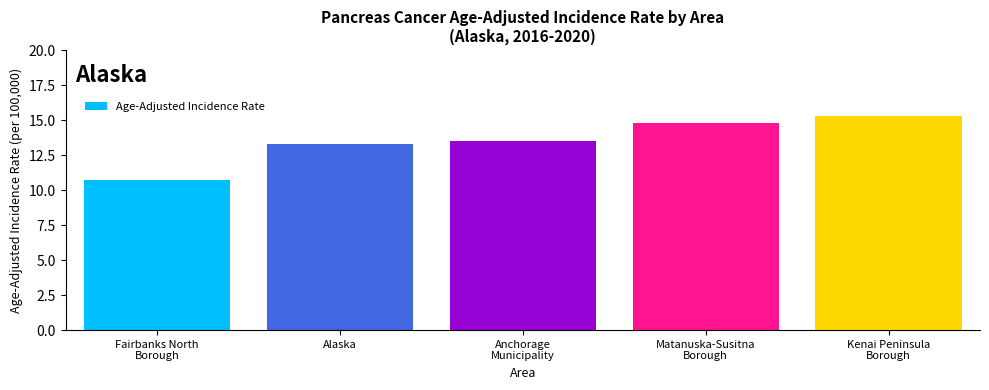

Where does the data first go above 13?

Alaska